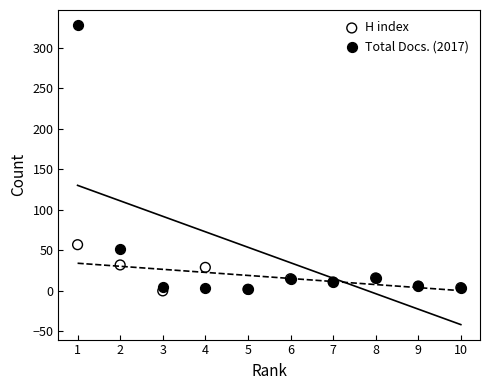

Which series has the widest spread of Y values?

Total Docs. (2017)